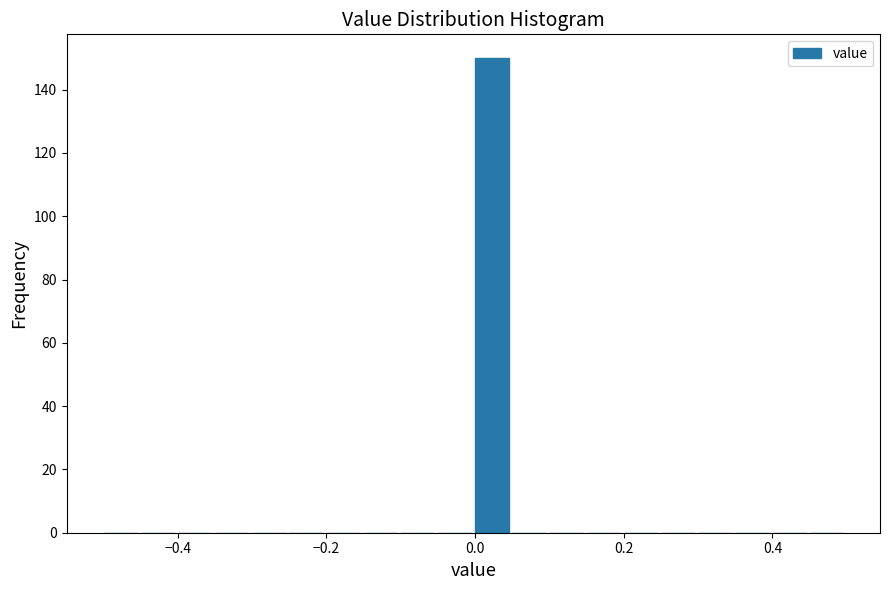

Around what value on the x-axis is the tallest bar? Give the approximate position of its centre, as read against the axis.

0.02